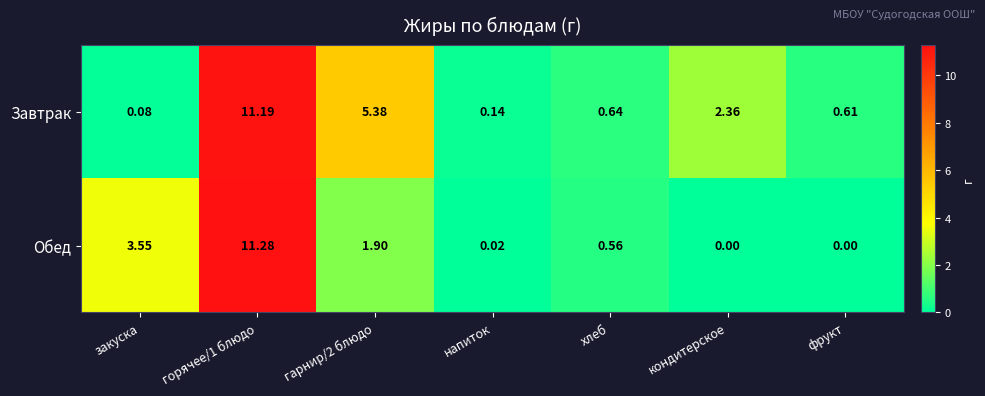

Which series has the largest total across all categories?

Завтрак